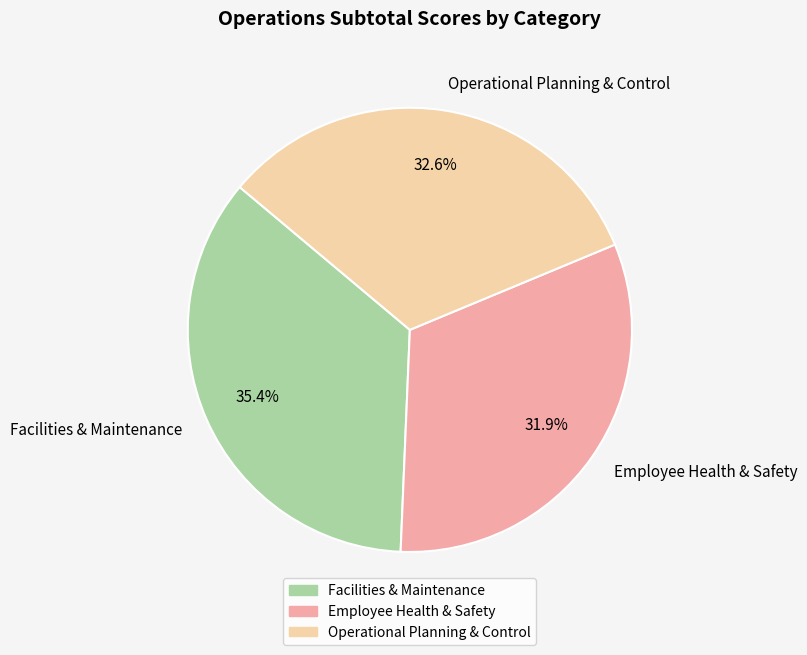

Which slice is the largest?

Facilities & Maintenance